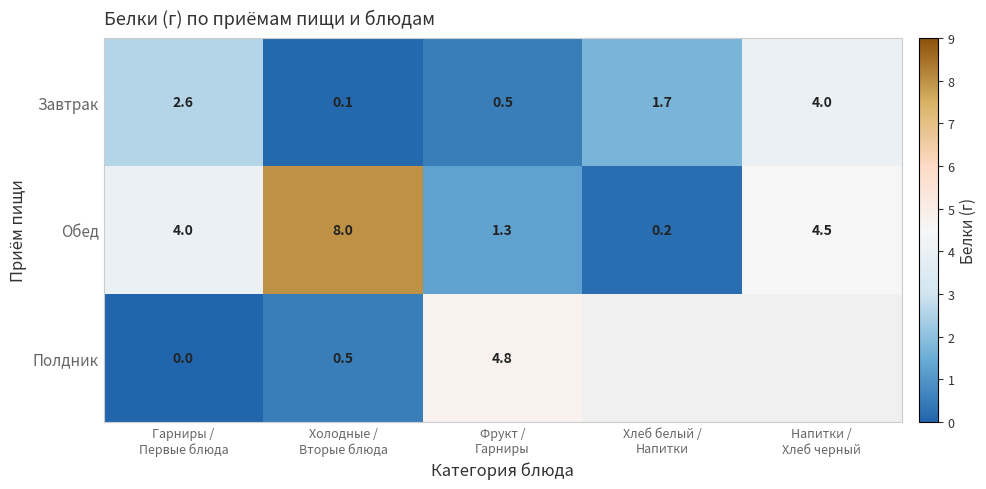

What is the difference between the maximum and minimum values in the Завтрак series?

3.9